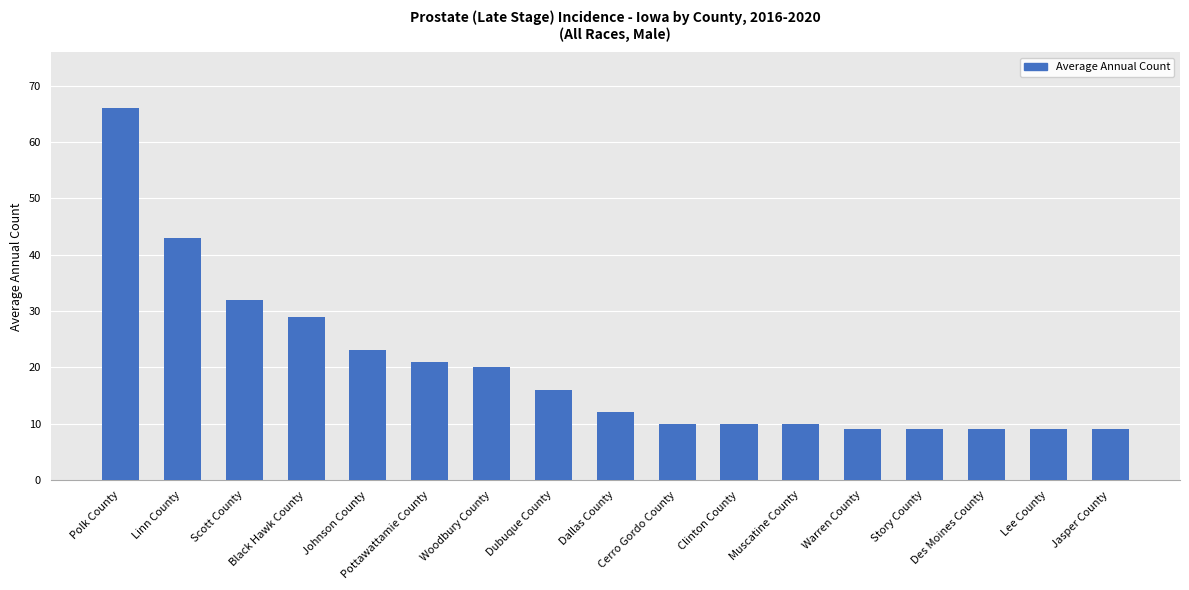

How many categories are shown in the chart?

17